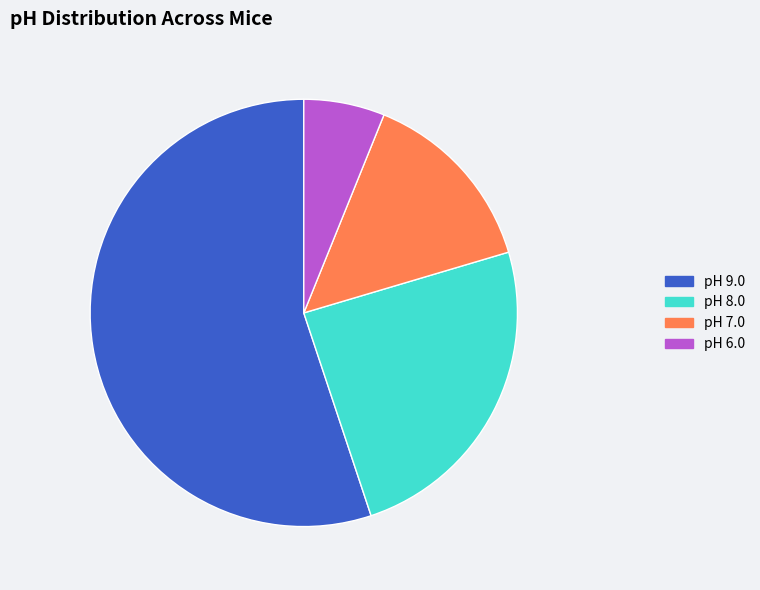

Is there any slice that represents more than half of the pie?

Yes